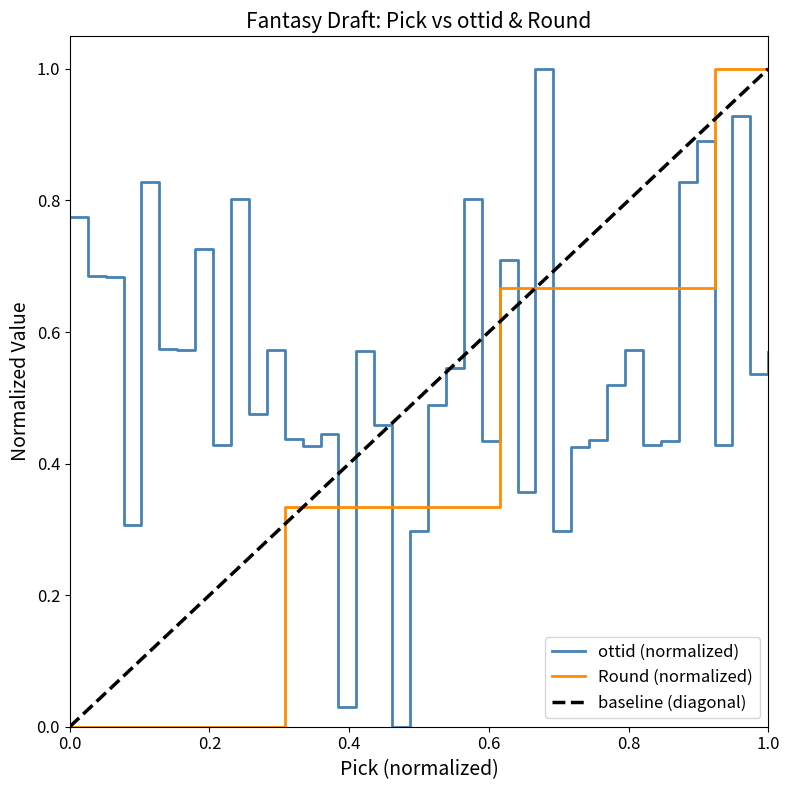

Reading left to right, list all the values displayed in this chart.

ottid (normalized): 0.8	0.7	0.7	0.3	0.8	0.6	0.6	0.7	0.4	0.8	0.5	0.6	0.4	0.4	0.4	0.0	0.6	0.5	0.0	0.3	0.5	0.5	0.8	0.4	0.7	0.4	1.0	0.3	0.4	0.4	0.5	0.6	0.4	0.4	0.8	0.9	0.4	0.9	0.5	0.6
Round: 0.0	0.0	0.0	0.0	0.0	0.0	0.0	0.0	0.0	0.0	0.0	0.0	0.3	0.3	0.3	0.3	0.3	0.3	0.3	0.3	0.3	0.3	0.3	0.3	0.7	0.7	0.7	0.7	0.7	0.7	0.7	0.7	0.7	0.7	0.7	0.7	1.0	1.0	1.0	1.0